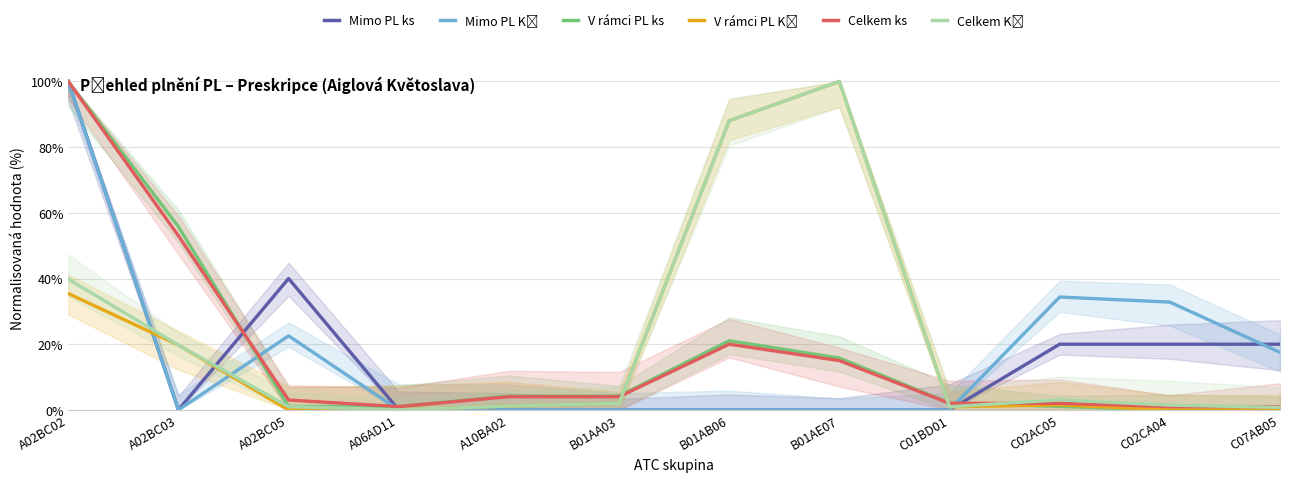

What is the difference between the maximum and minimum values in the Celkem ks series?

99.0